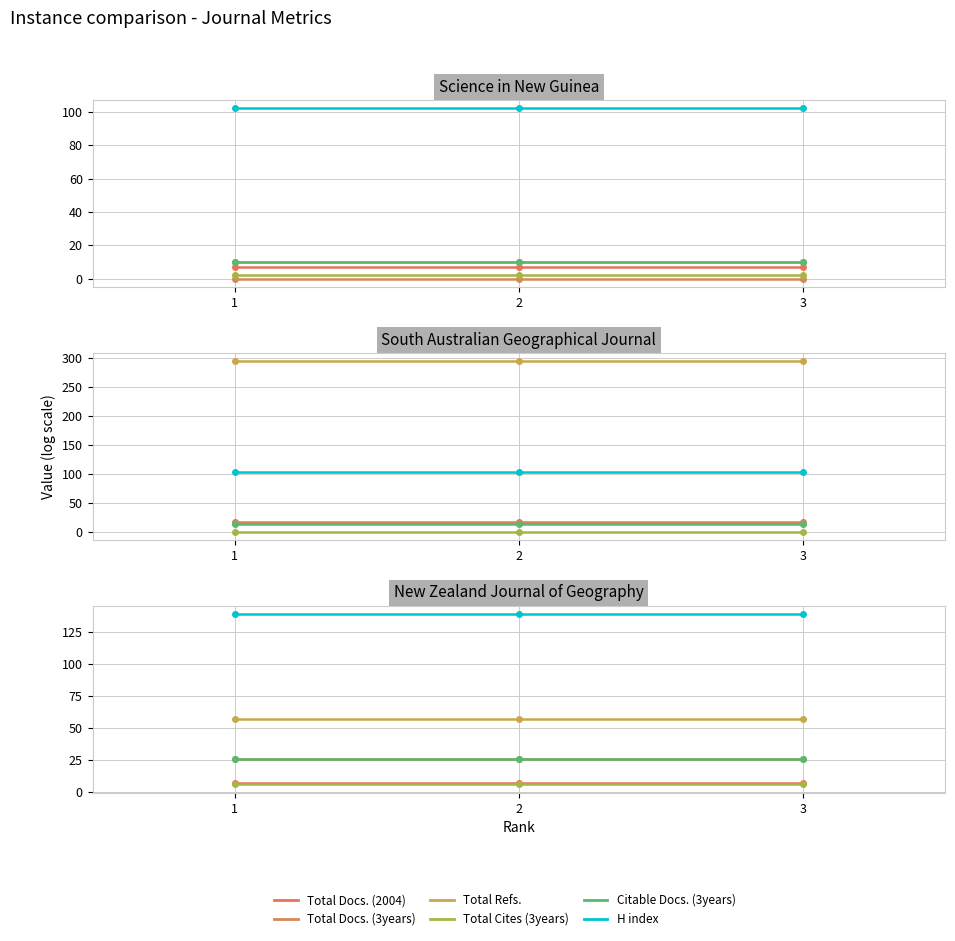

Is it true that Total Refs. equals 57 at 3?

True